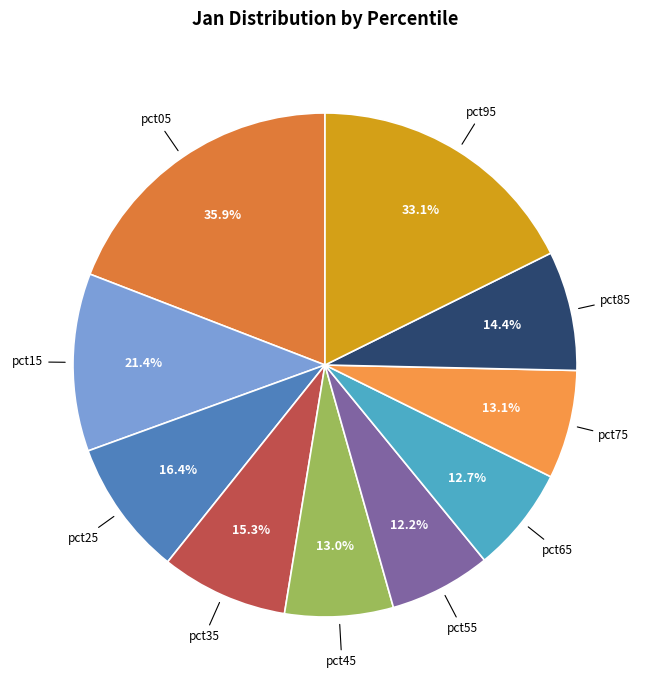

What is the smallest slice in the pie chart?

pct55